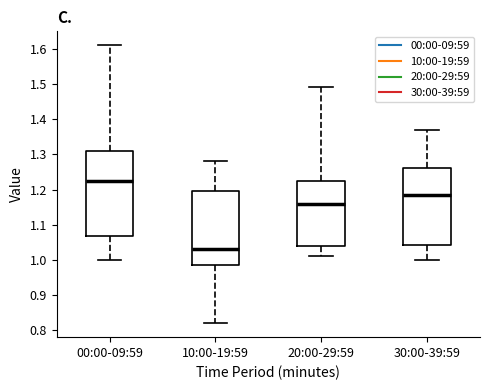

Where is the upper edge of the box for 10:00-19:59 on the y-axis? The values are not printed on the chart, so give them approximately, as read against the axis.

1.20